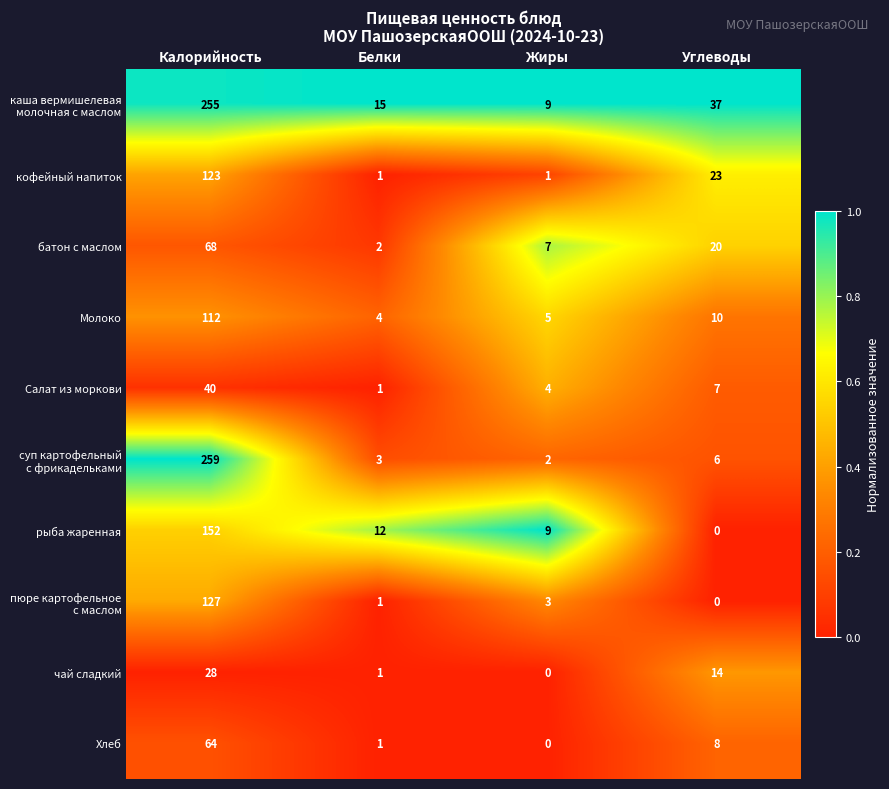

What is the difference between the highest and lowest values at Жиры?

9